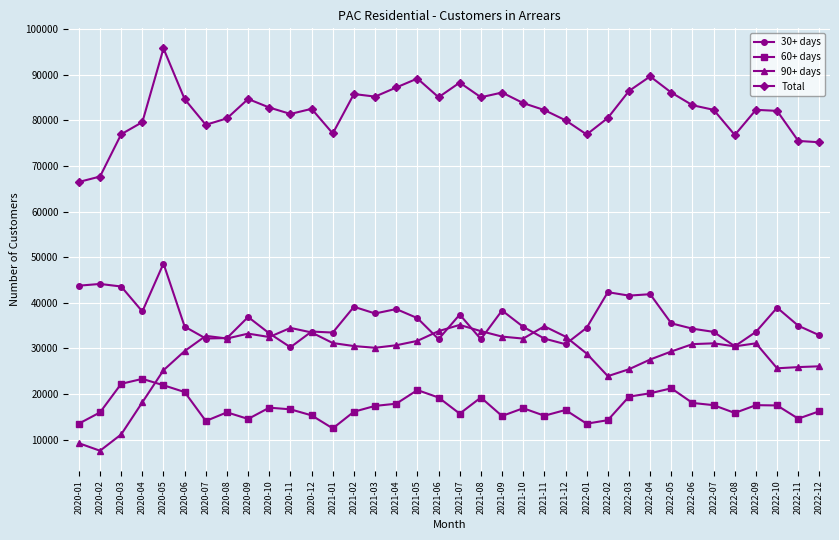

At which label does 60+ days reach its minimum?

2021-01